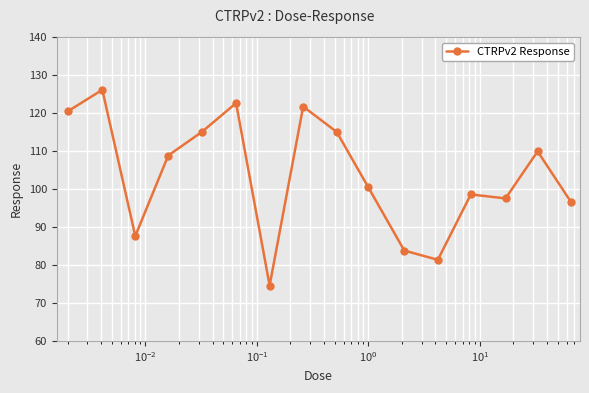

What is the smallest value displayed?

74.6